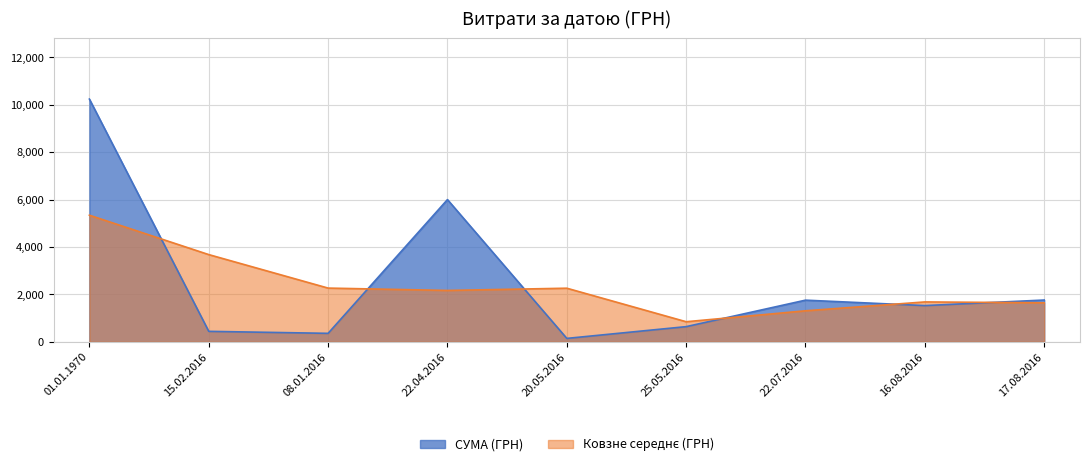

What is the total value across all series at 17.08.2016?

3407.7